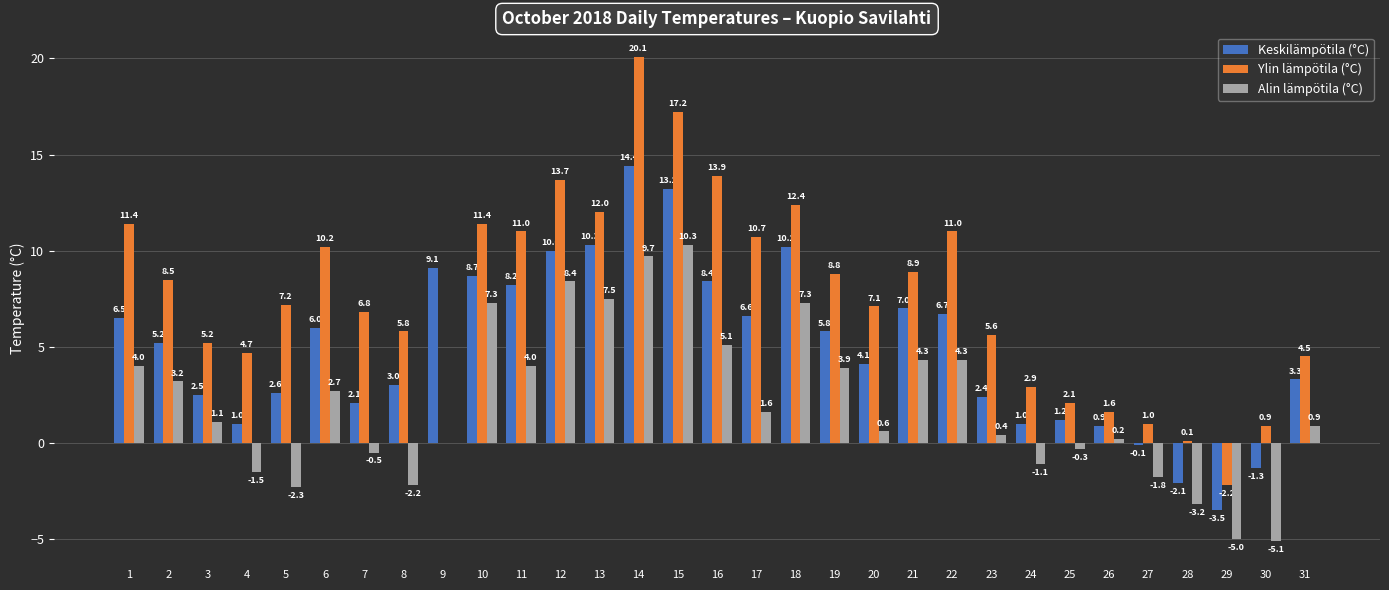

Where is Alin lämpötila (°C) nearest to the value 2?

17